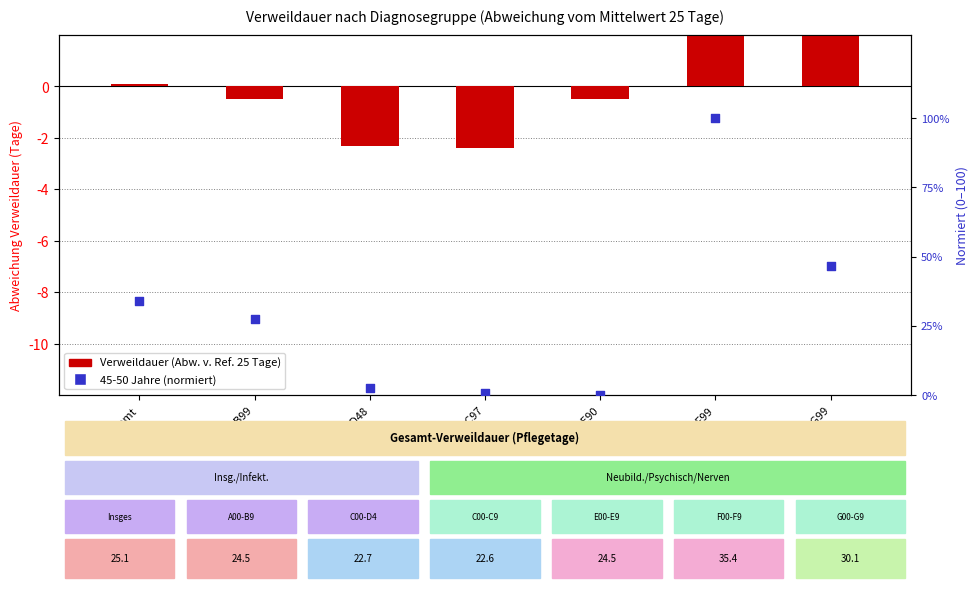

At how many categories does at least one series exceed 51?

1